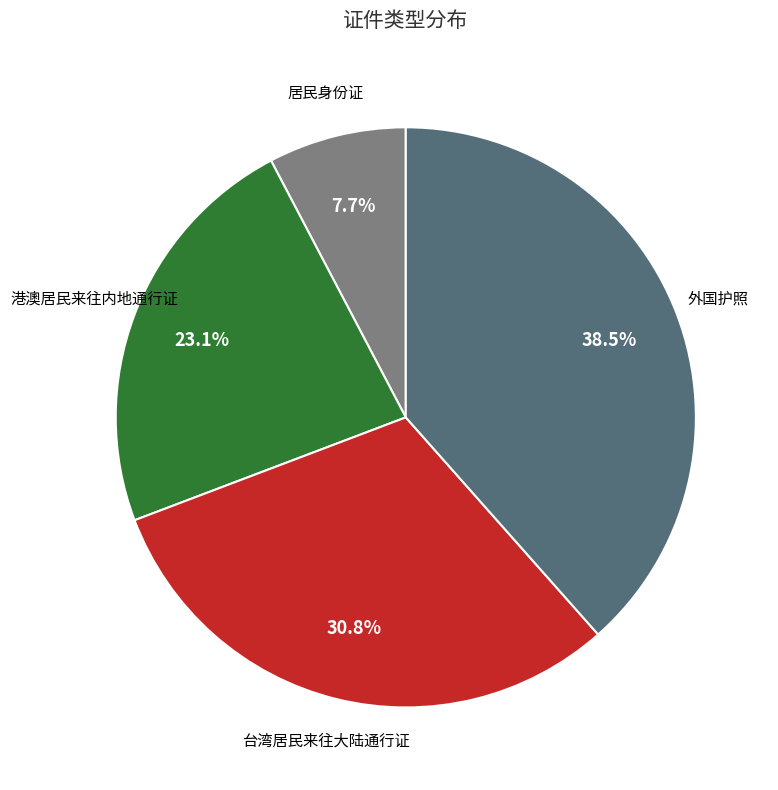

Does any single category account for the majority?

No